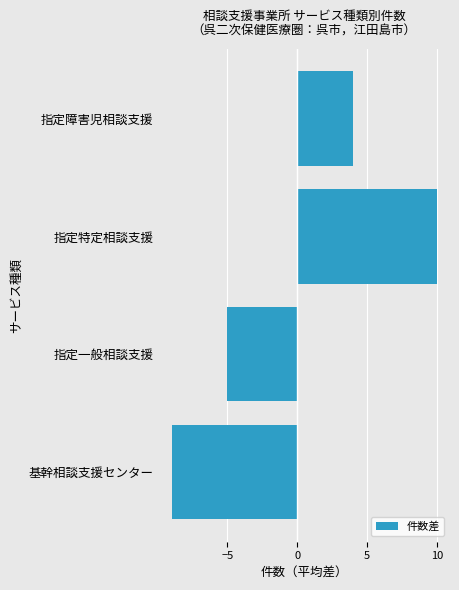

Reading bottom to top, transcribe all the data shown in this chart.

基幹相談支援センター=-9	指定一般相談支援=-5	指定特定相談支援=10	指定障害児相談支援=4